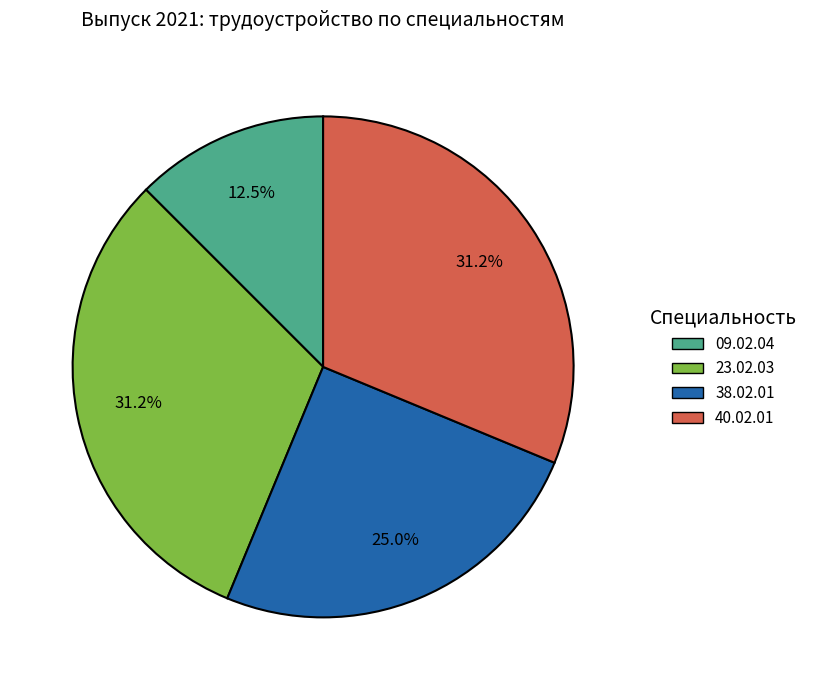

Is the sum of 38.02.01 and 23.02.03 greater than half?

Yes